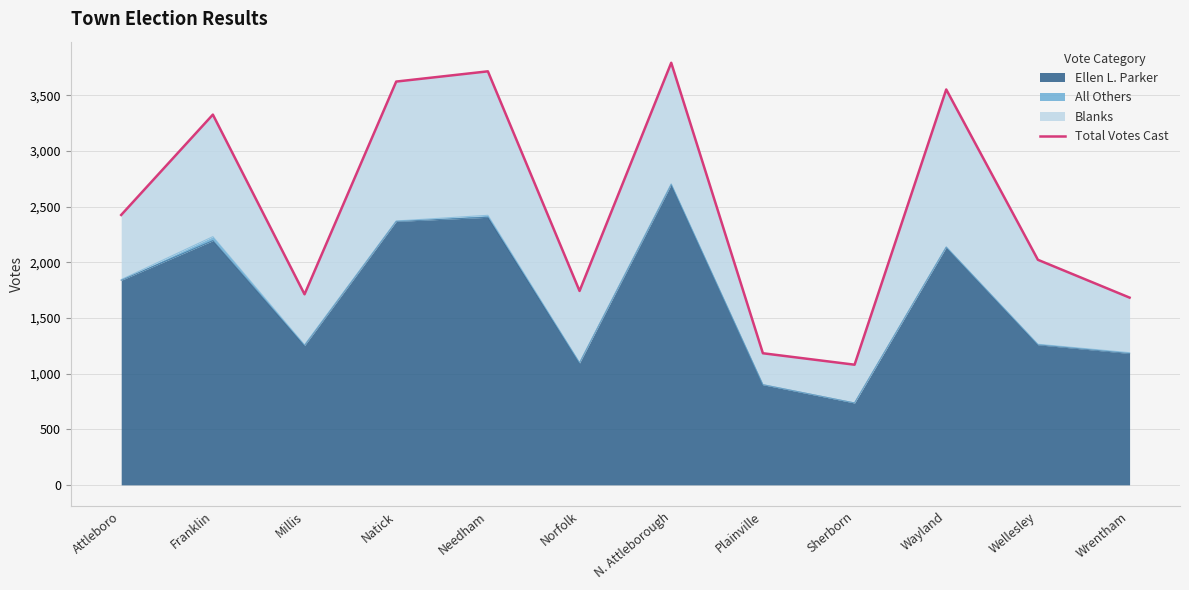

Rank the categories by value from highest to lowest.

N. Attleborough, Needham, Natick, Wayland, Franklin, Attleboro, Wellesley, Norfolk, Millis, Wrentham, Plainville, Sherborn